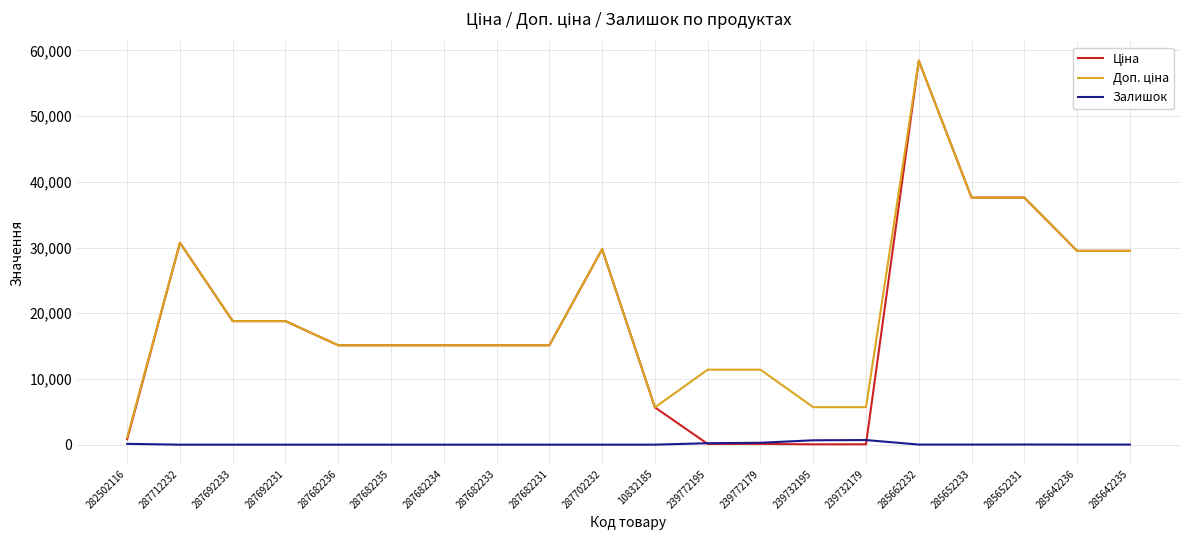

What is the total value across all series at 287702232?

59494.5